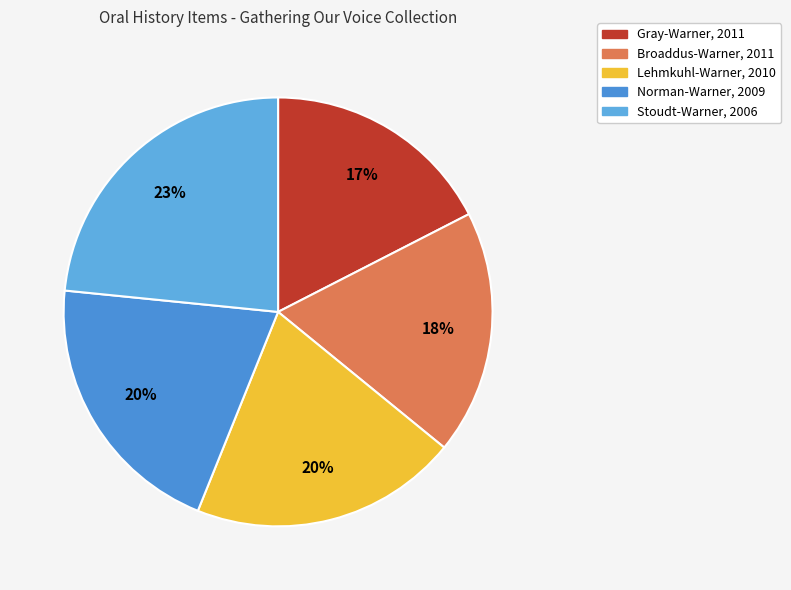

Which has a higher value, Broaddus-Warner, 2011 or Lehmkuhl-Warner, 2010?

Lehmkuhl-Warner, 2010